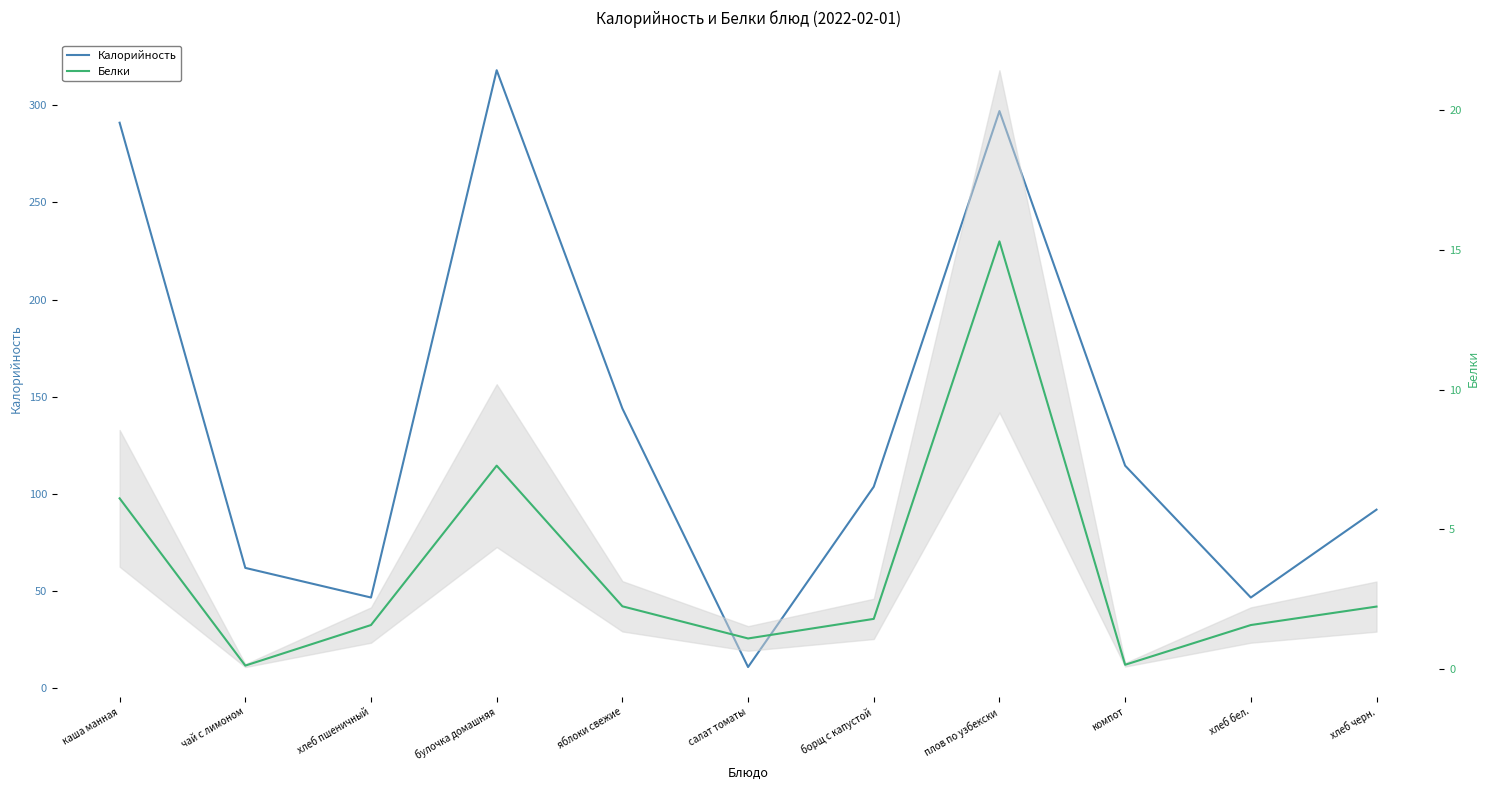

How many lines are shown in the chart?

2